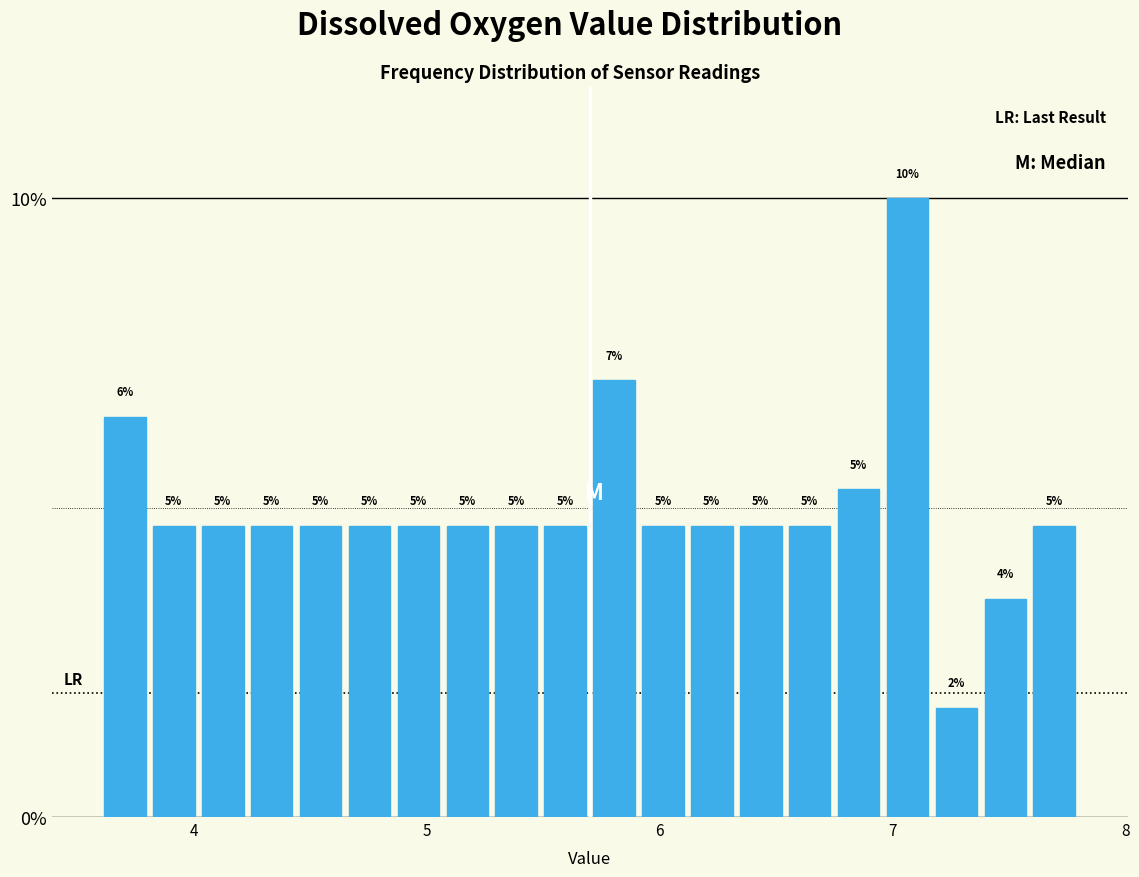

Around what value on the x-axis is the tallest bar? Give the approximate position of its centre, as read against the axis.

7.1